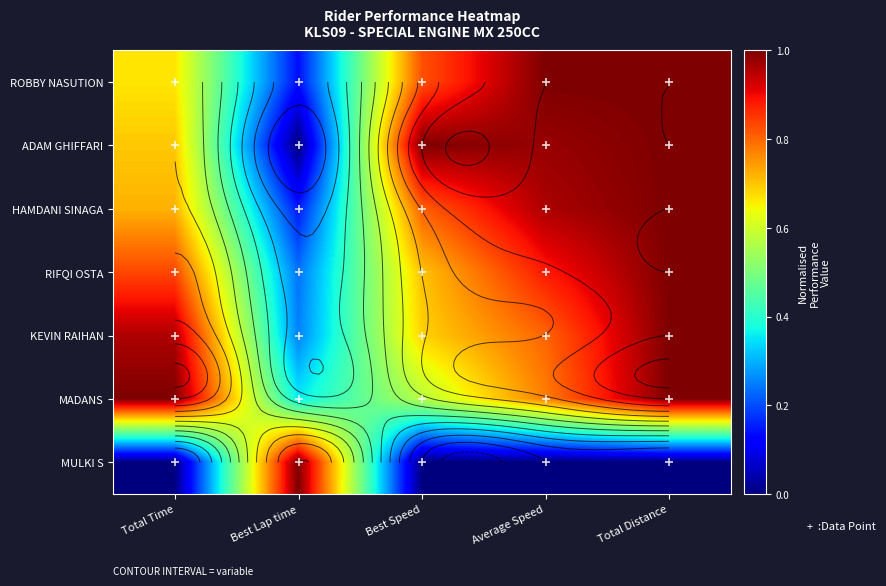

What is the sum of all ADAM GHIFFARI values?

3.7